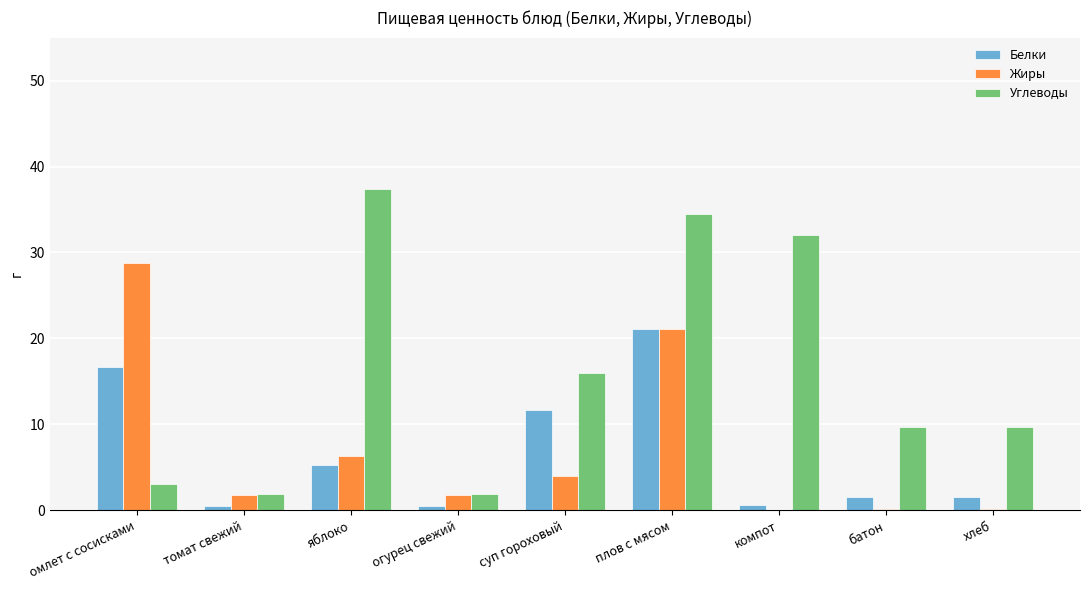

Does the chart contain stacked bars?

No